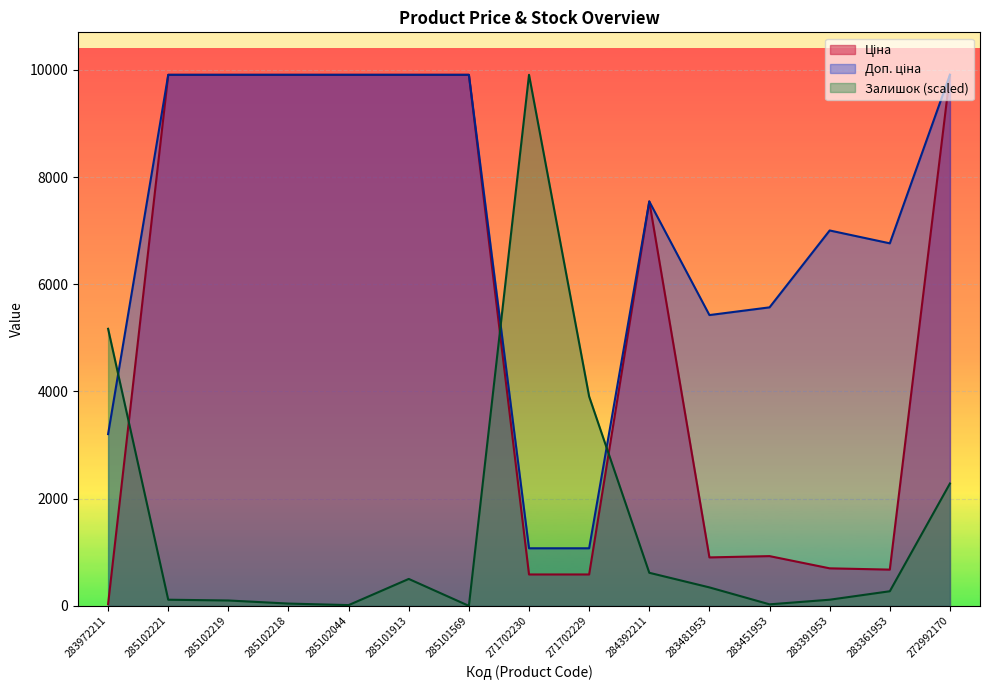

Reading left to right, extract all data points from this chart.

Ціна: 32.0	9908.5	9908.5	9908.5	9908.5	9908.5	9908.5	586.0	586.0	7545.9	904.3	928.3	700.4	676.4	9908.5
Доп. ціна: 3205.0	9908.5	9908.5	9908.5	9908.5	9908.5	9908.5	1074.5	1074.5	7545.9	5425.9	5569.9	7004.3	6764.4	9908.5
Залишок: 5169.6	114.9	100.5	43.1	14.4	502.6	0.0	9908.5	3906.0	617.5	344.6	28.7	114.9	272.8	2283.3